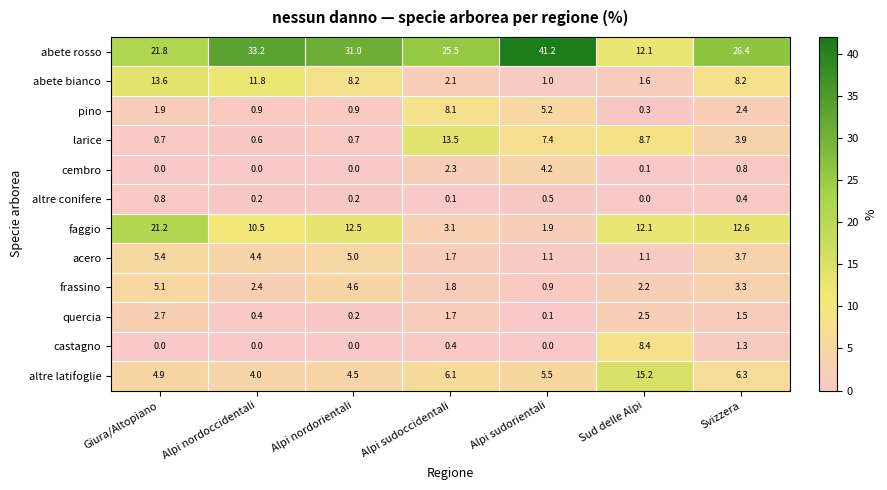

Where does the altre latifoglie series first go above 5?

Alpi sudoccidentali